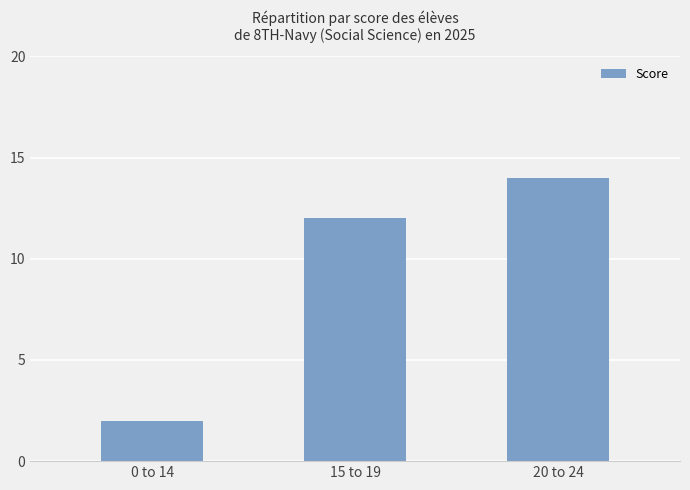

What is the maximum value shown in the chart?

14